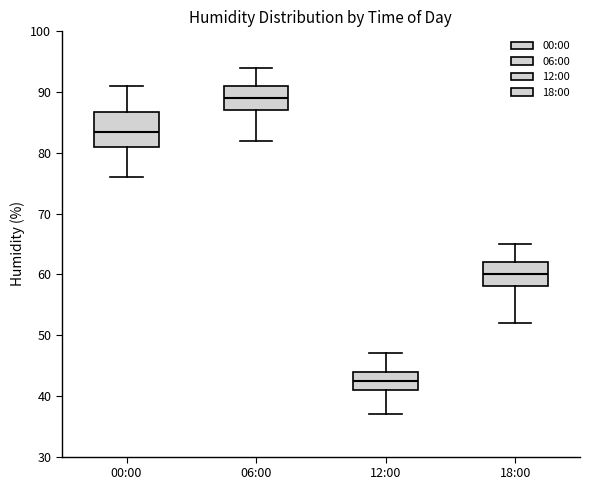

Which box's median line is the highest?

06:00